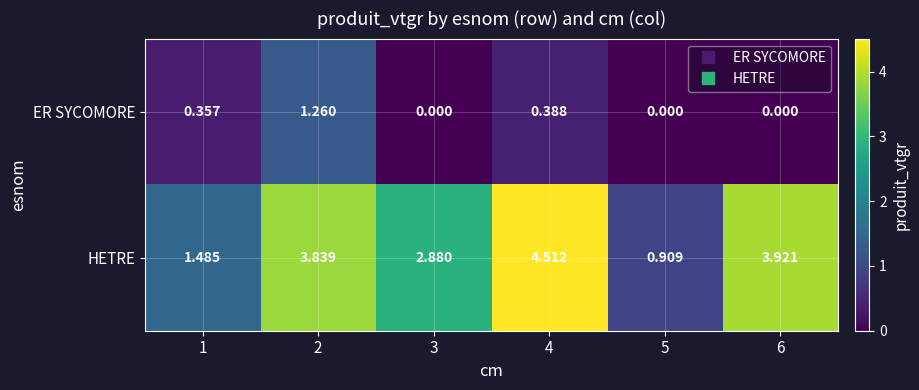

Is the value of ER SYCOMORE at 5 greater than the value of HETRE at 3?

No